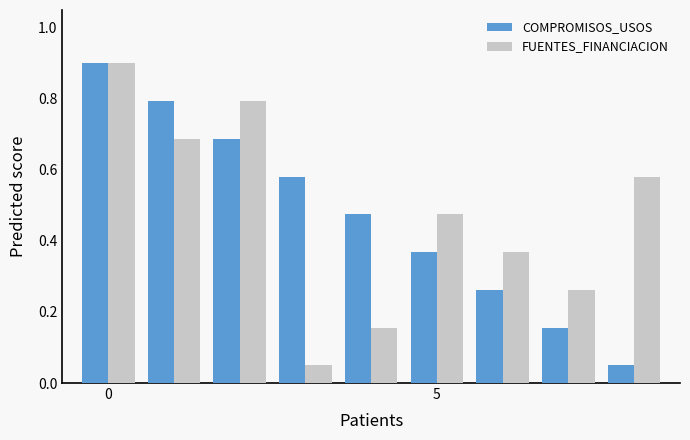

How many bars are there in total?

18